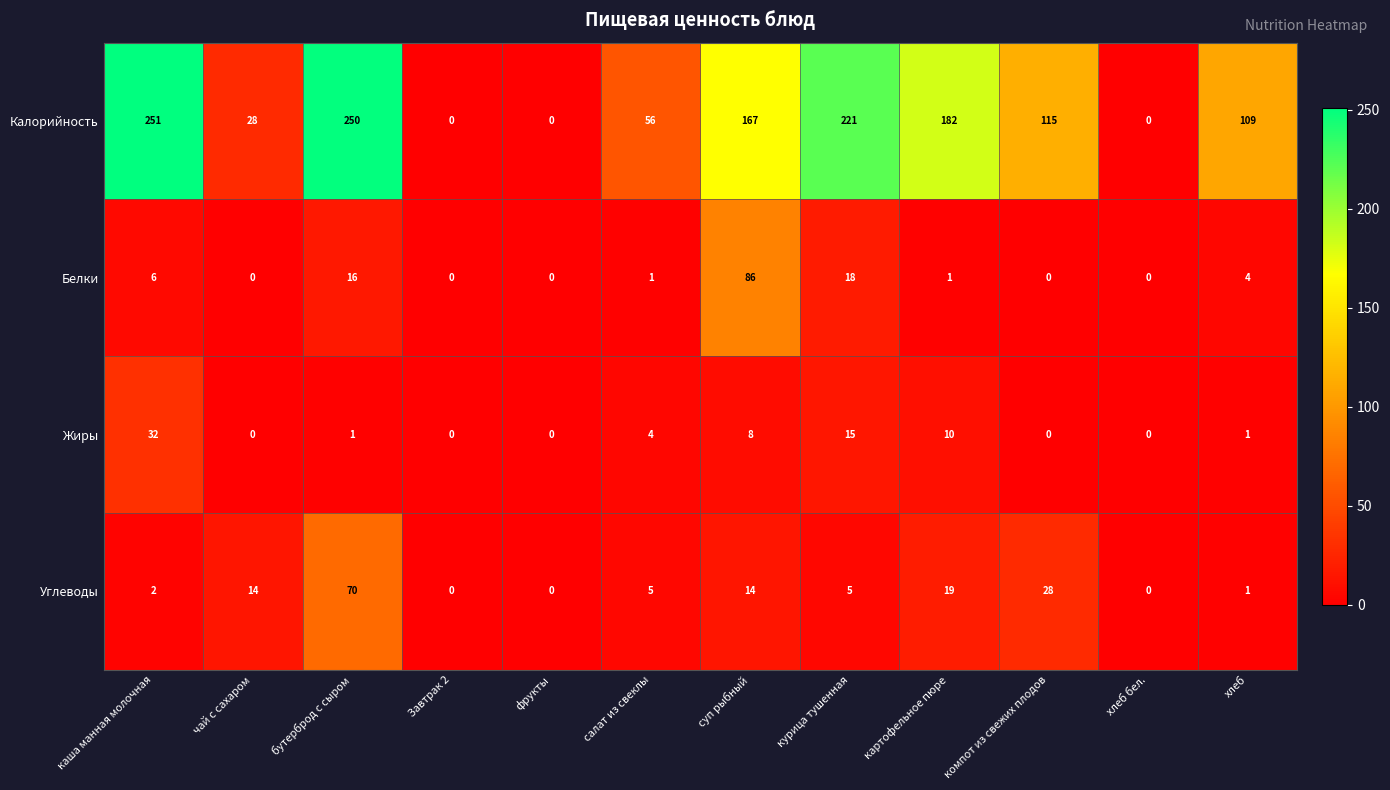

At which label does Углеводы reach its peak?

бутерброд с сыром